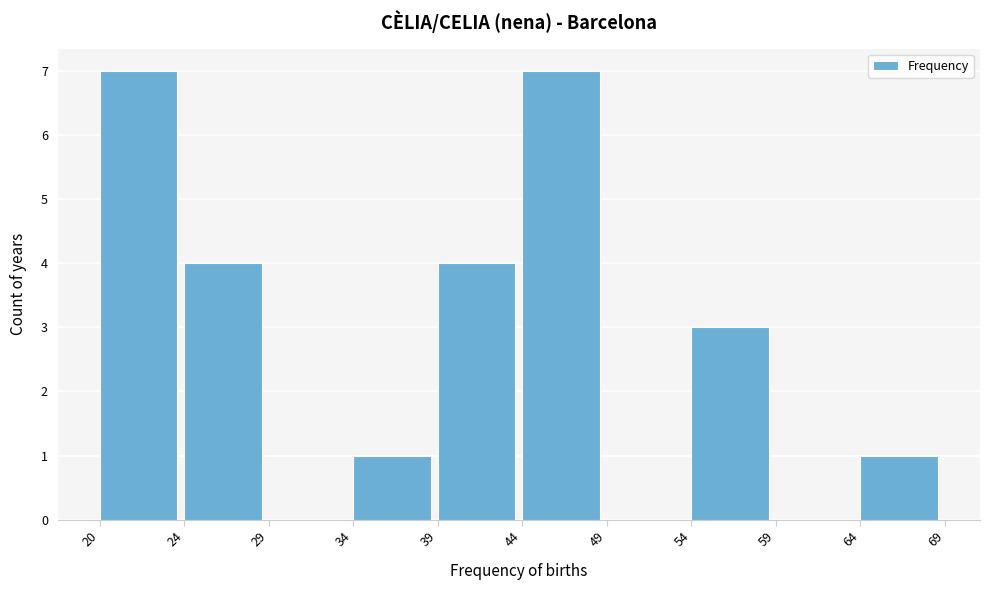

Reading left to right, what are all the values shown in this chart?

20=7	24=4	29=0	34=1	39=4	44=7	49=0	54=3	59=0	64=1